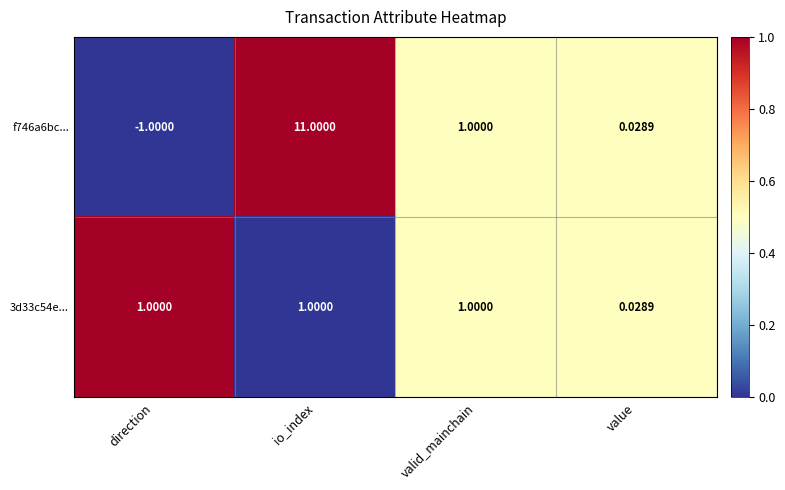

At which category is the sum across all series the highest?

io_index